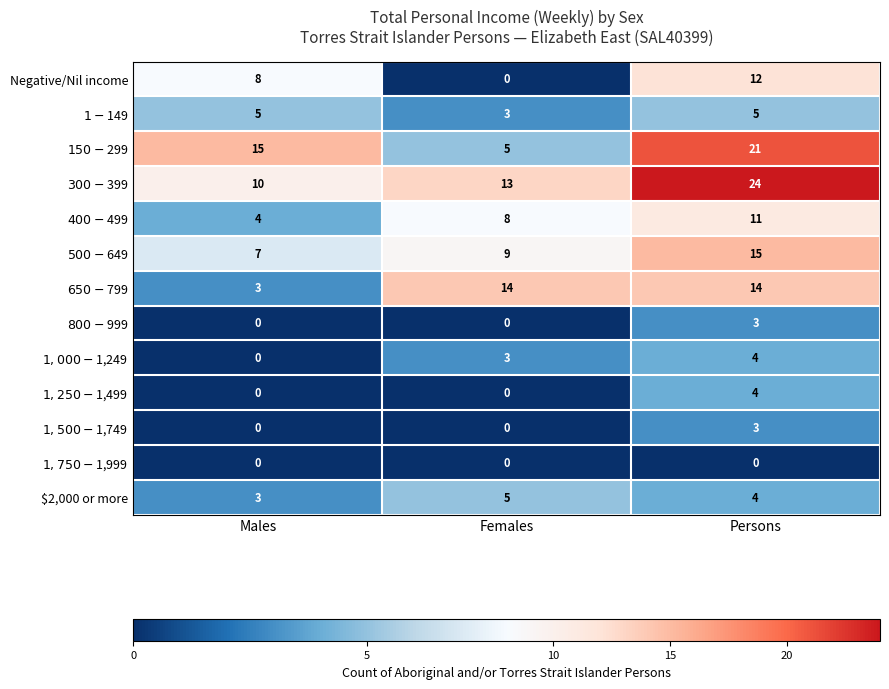

What is the greatest value displayed?

24